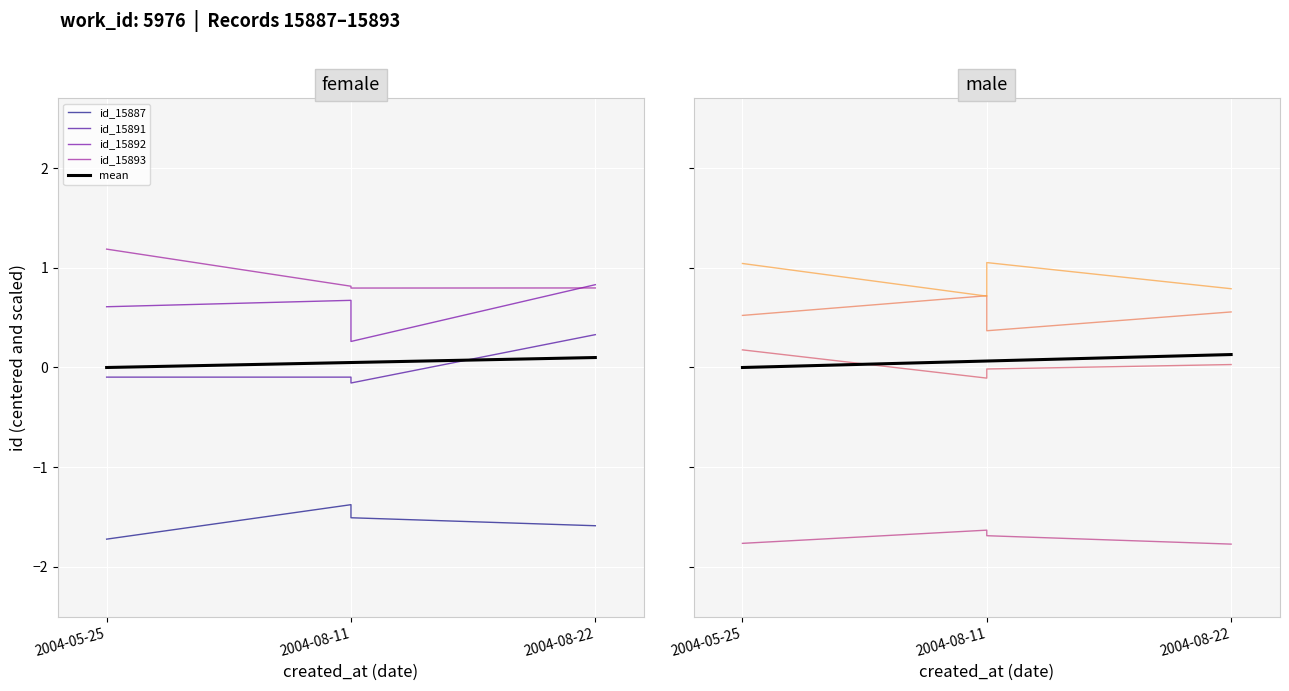

How many lines are shown in the chart?

5